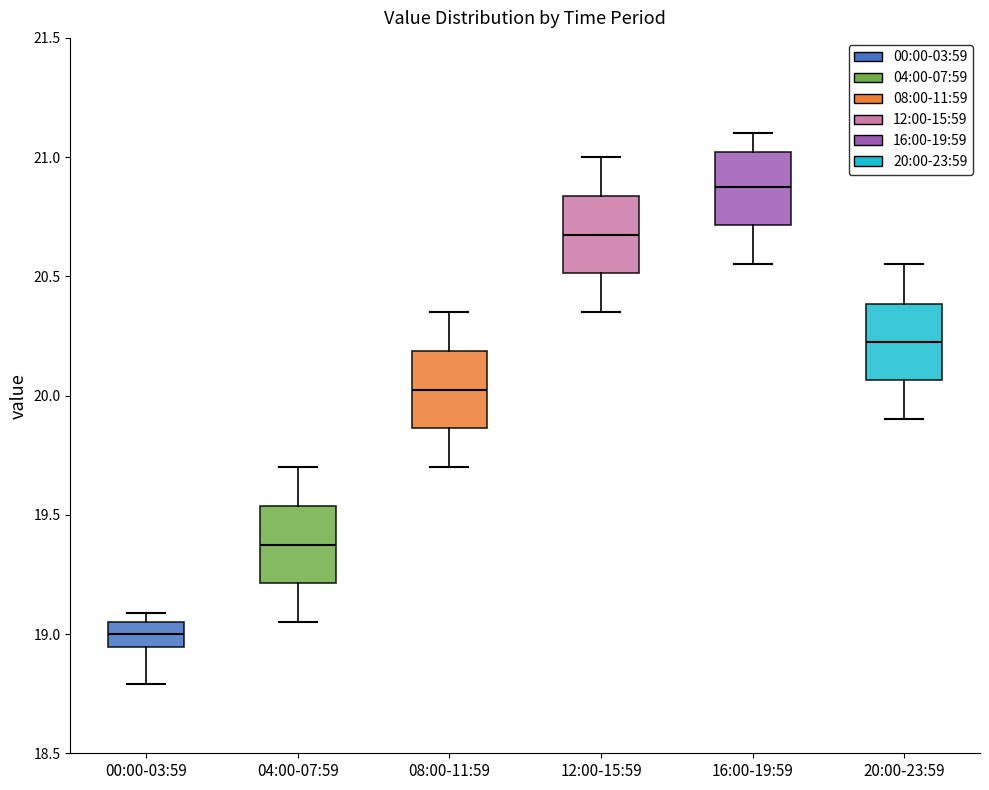

Reading left to right, transcribe this box plot: for each box, give where its median line is, the range the box spans, and where its two whiskers end, as read against the y-axis. The values are not printed on the chart, so give them approximately, as read against the axis.

00:00-03:59: median 19.00, box 18.95 to 19.05, whiskers 18.80 to 19.10
04:00-07:59: median 19.40, box 19.20 to 19.55, whiskers 19.05 to 19.70
08:00-11:59: median 20.05, box 19.85 to 20.20, whiskers 19.70 to 20.35
12:00-15:59: median 20.70, box 20.50 to 20.85, whiskers 20.35 to 21.00
16:00-19:59: median 20.90, box 20.70 to 21.00, whiskers 20.55 to 21.10
20:00-23:59: median 20.25, box 20.05 to 20.40, whiskers 19.90 to 20.55